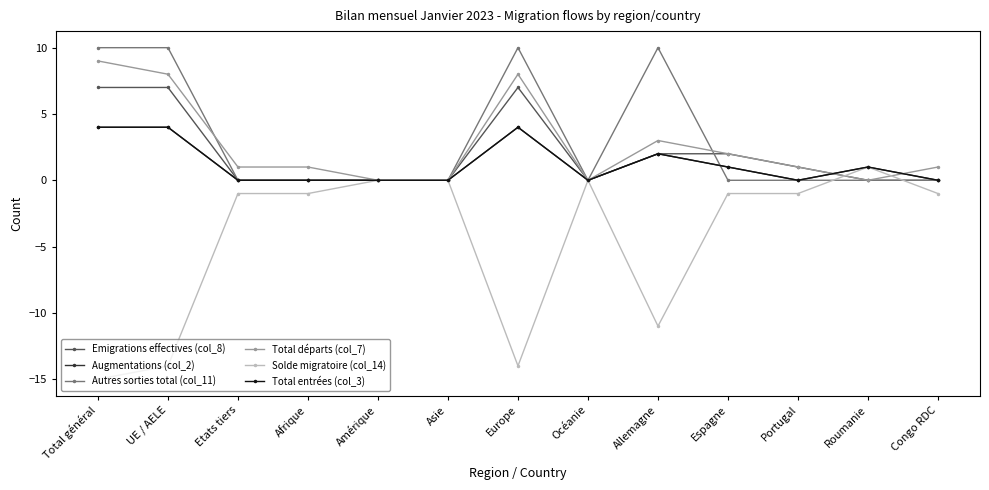

Is this an area chart (filled region under the line)?

No